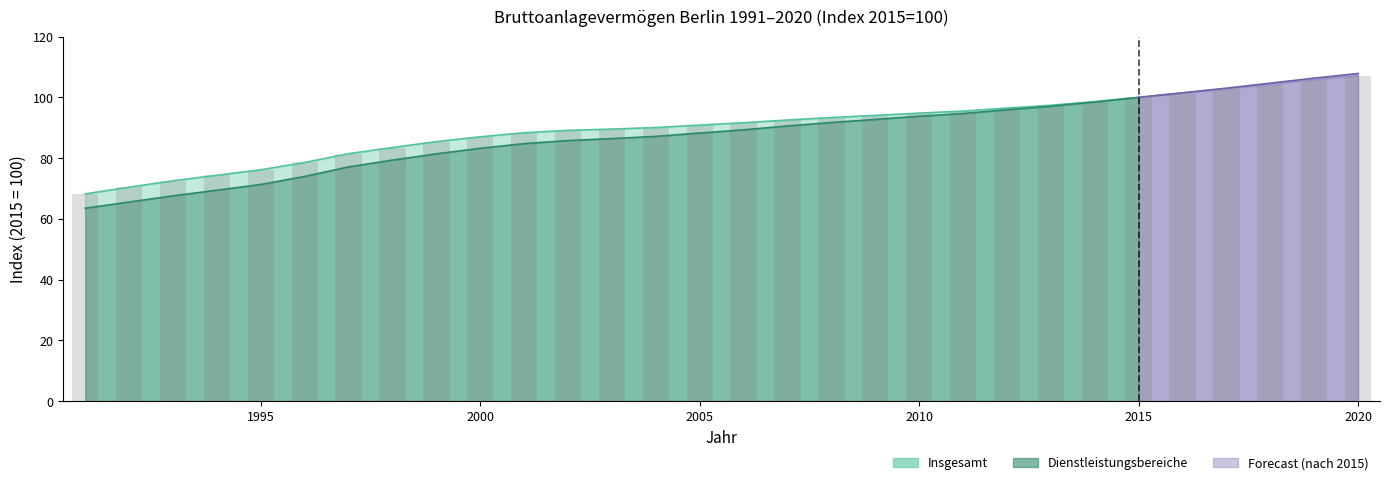

What is the difference between the values at 2001 and 2006?

3.3